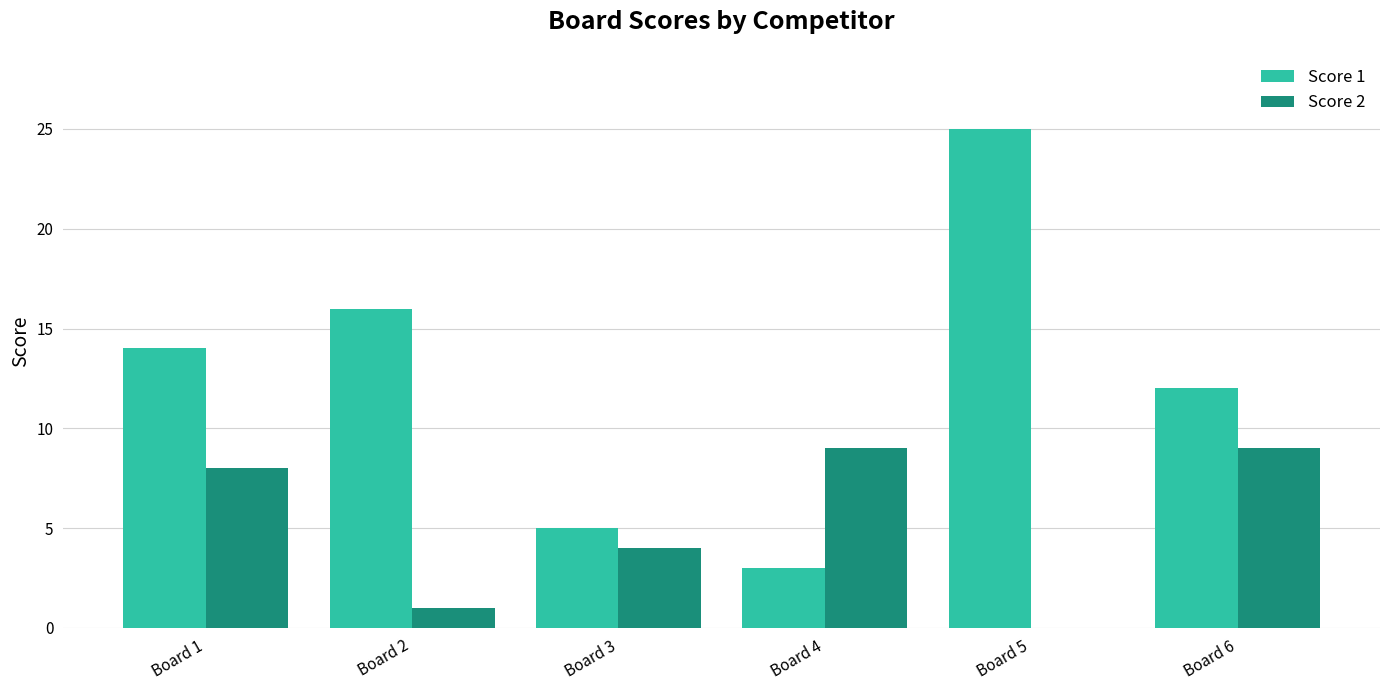

Which series changed the most between Board 3 and Board 6?

Score 1